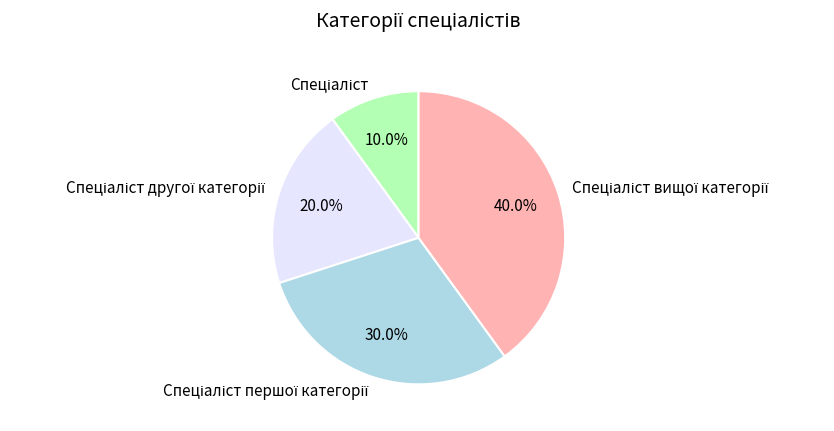

Is there a majority slice in this chart?

No